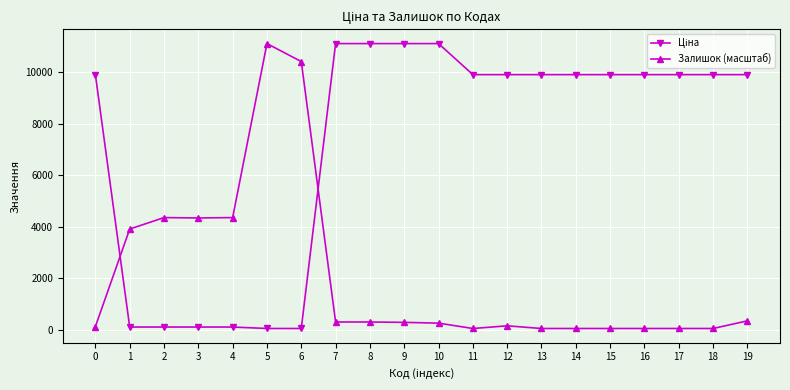

What is the maximum value shown in the chart?

11113.6